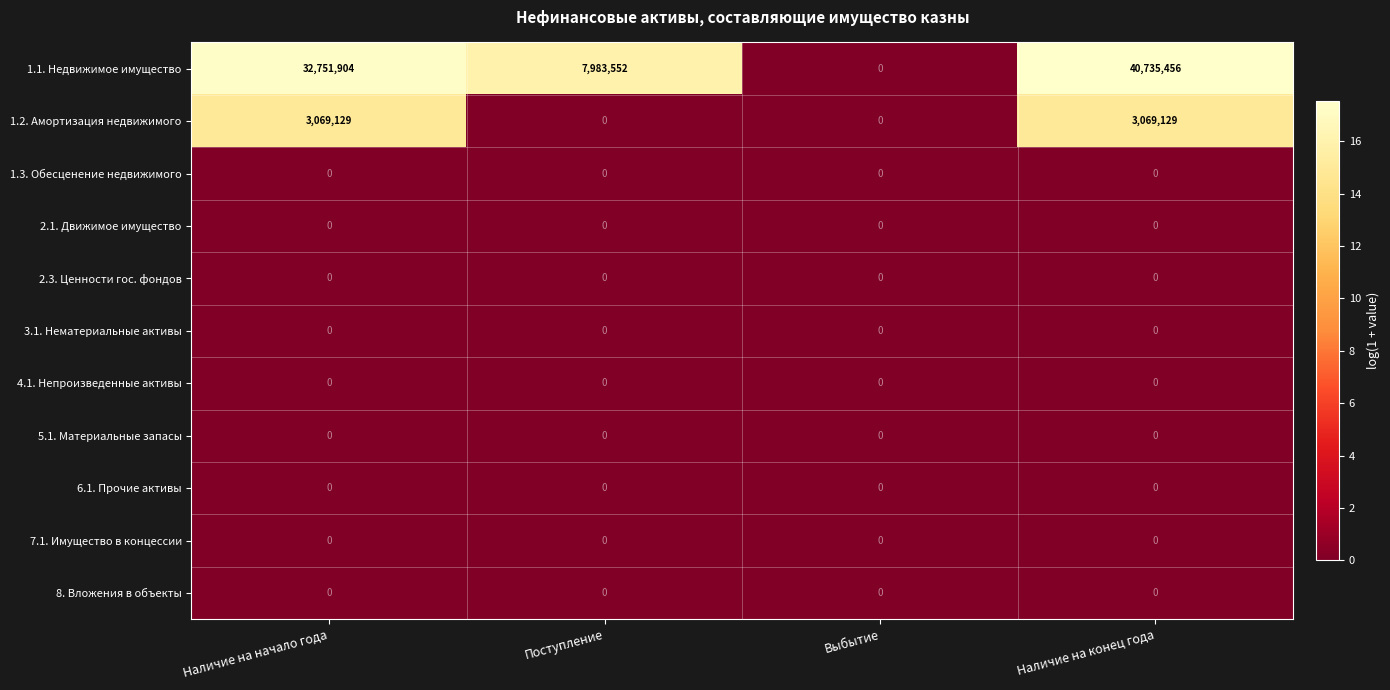

What is the average value of the 1.1. Недвижимое имущество series?

20367728